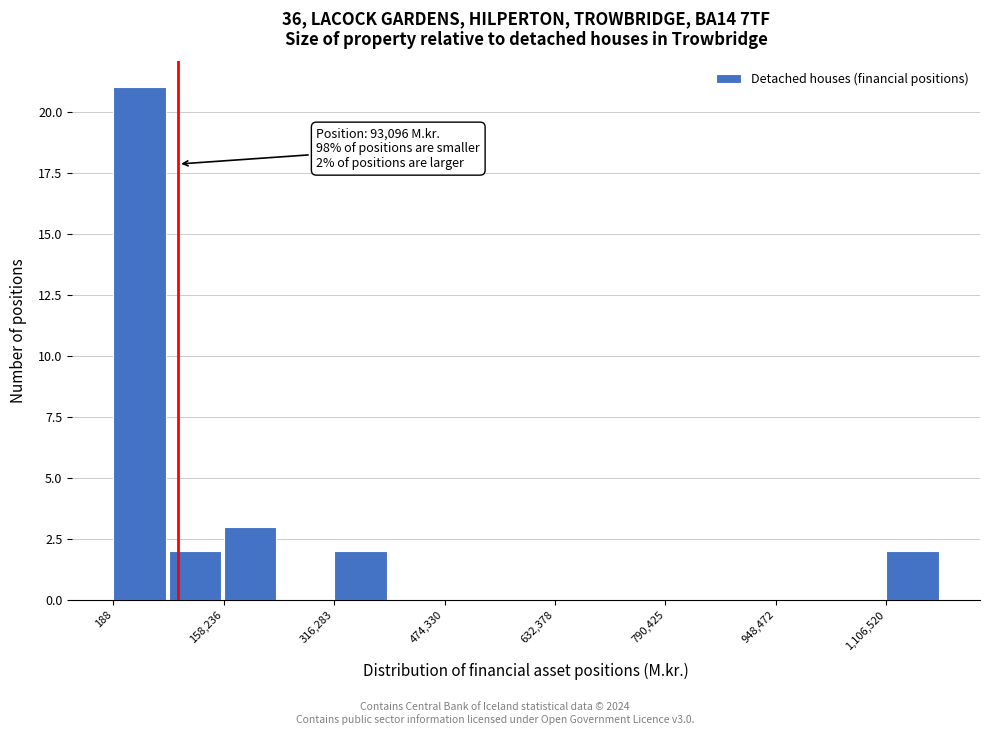

Read against the x-axis, roughly where is the centre of the tallest bar?

40000